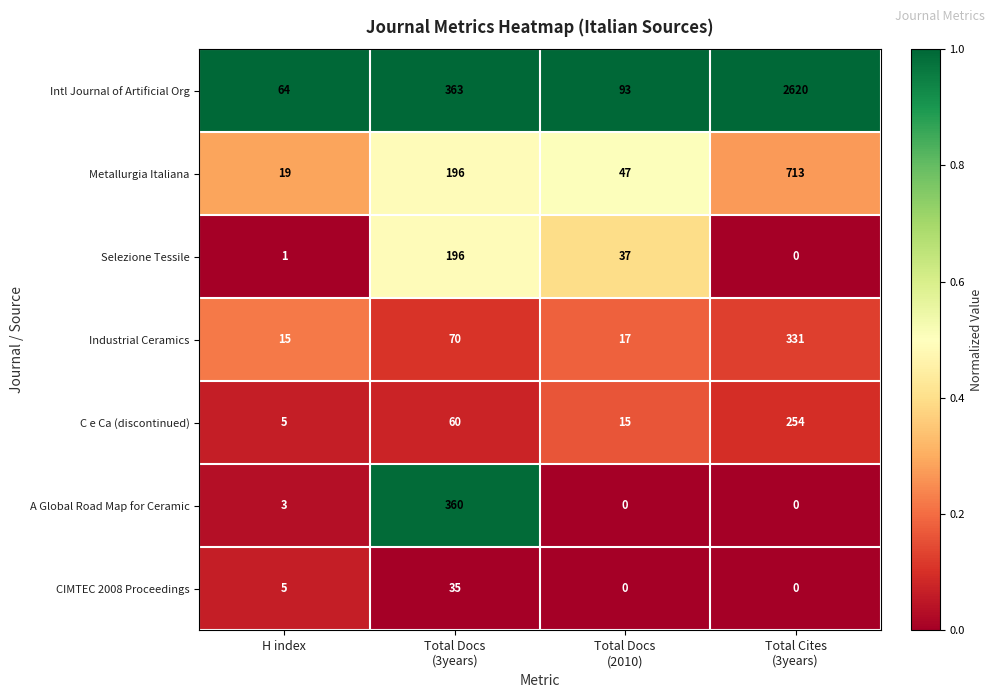

Which series has the largest total across all categories?

Intl Journal of Artificial Org